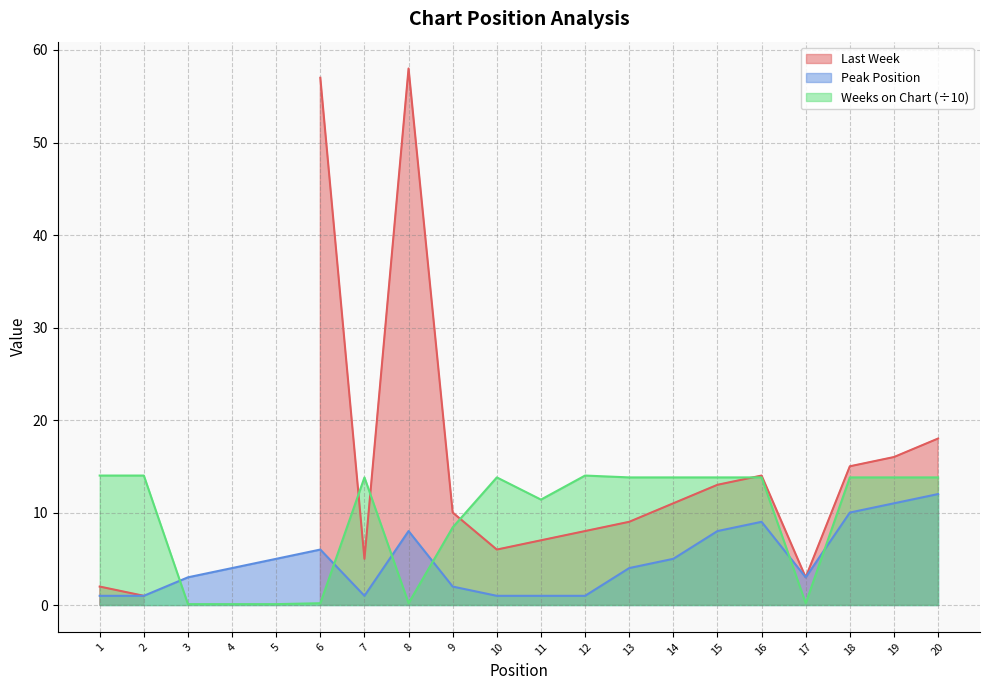

How many times do Peak Position and Weeks on Chart cross each other?

6